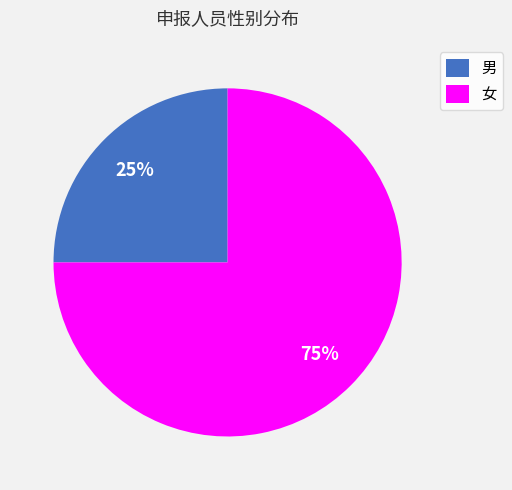

How many segments does this pie chart have?

2